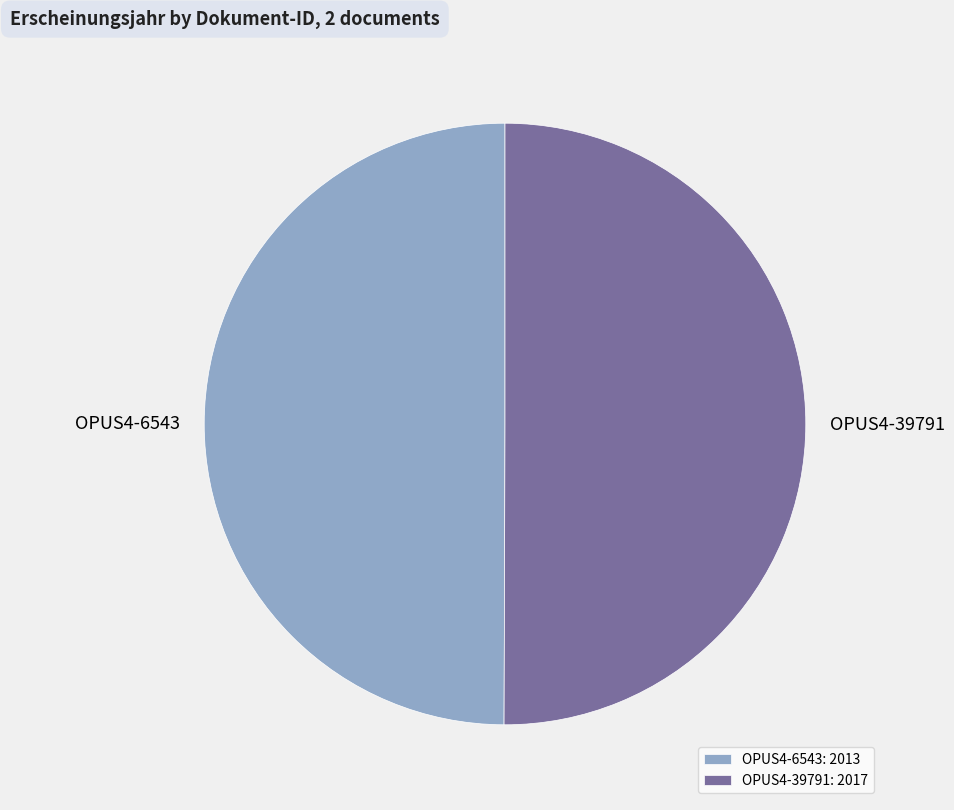

How many segments does this pie chart have?

2